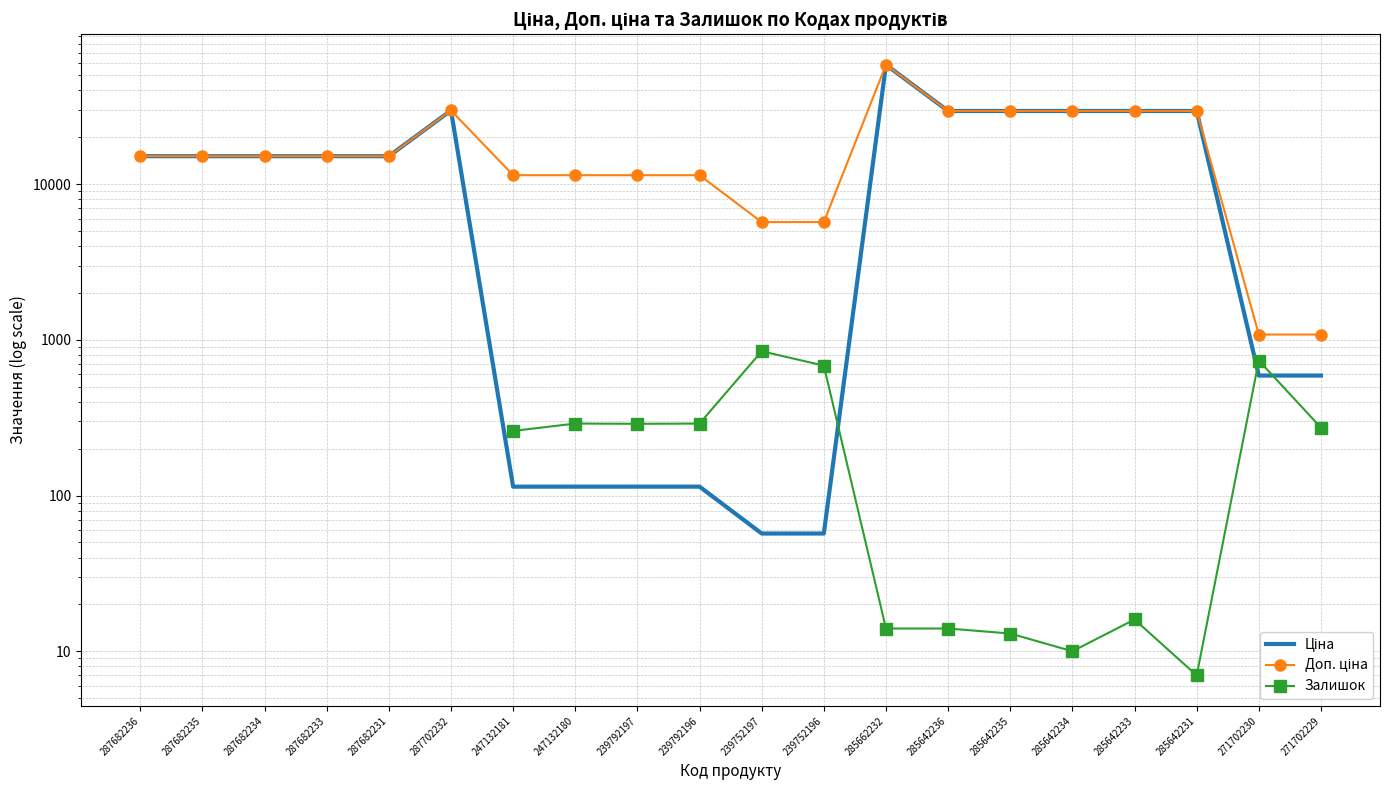

How many series are shown in this chart?

3